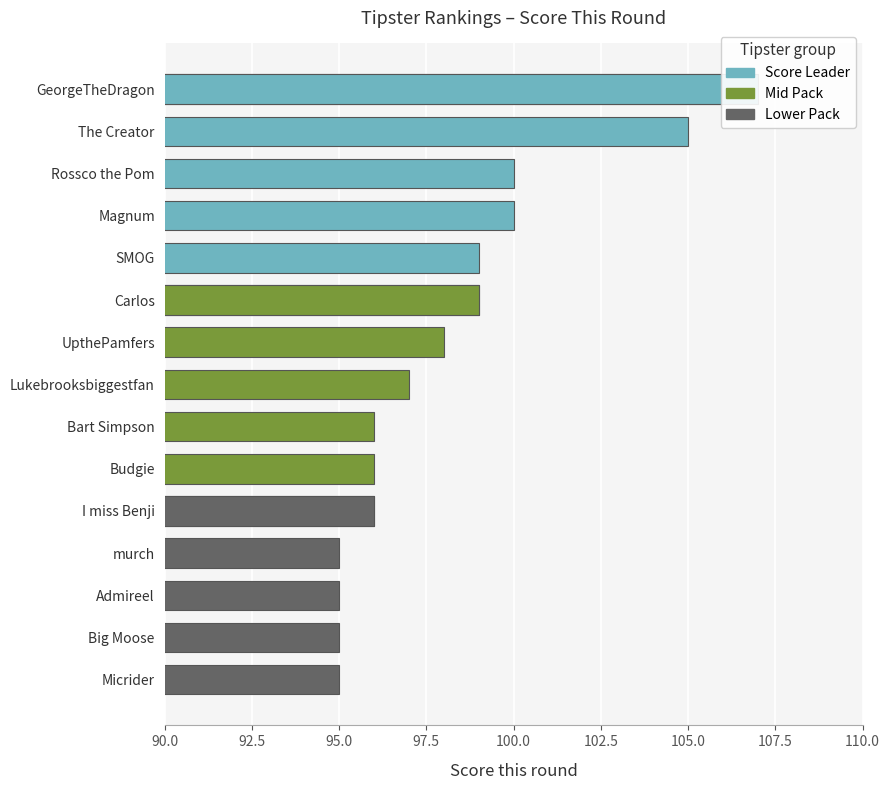

What position from the right is Big Moose?

2